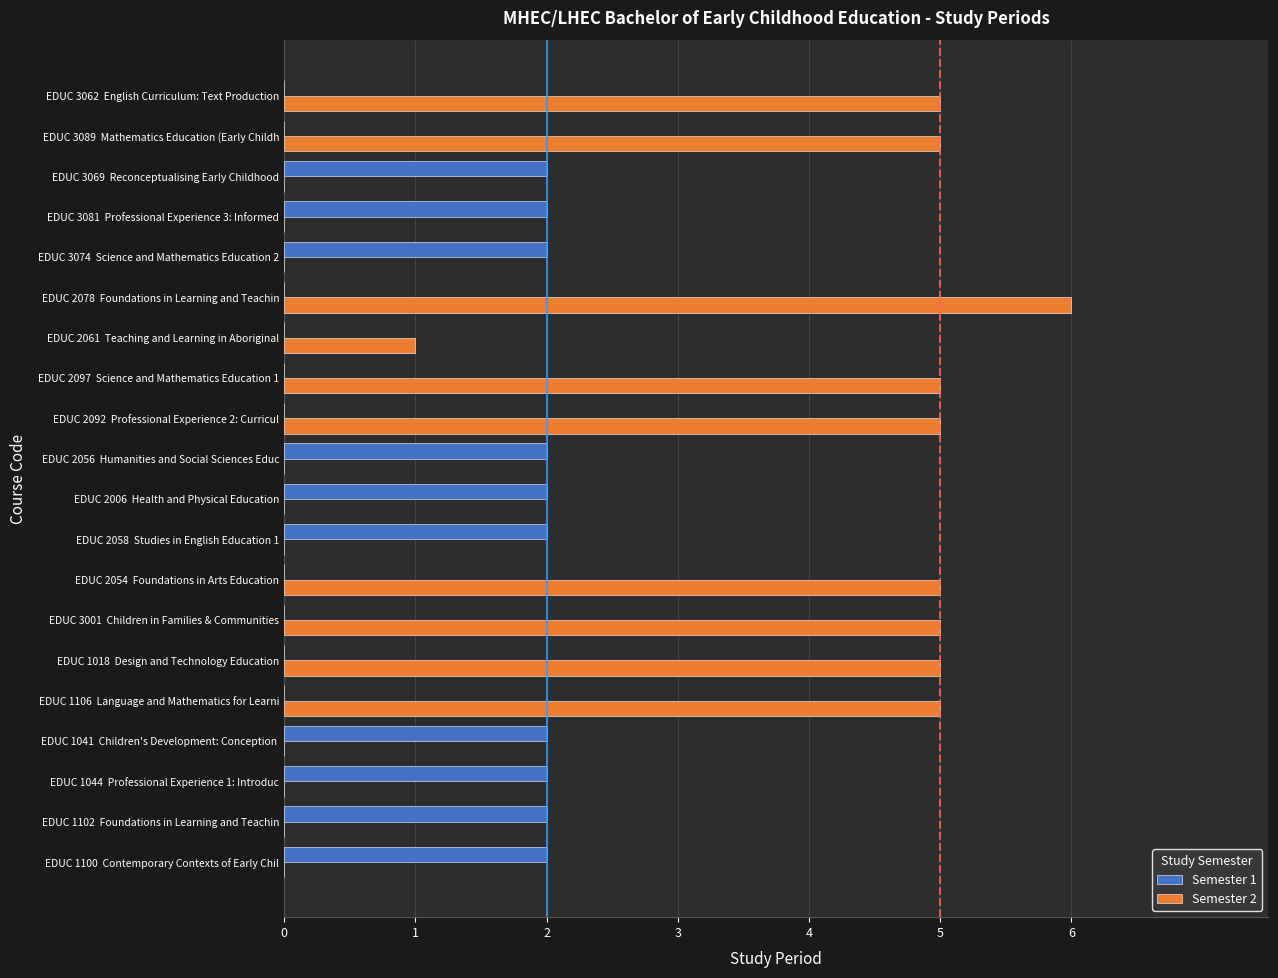

True or false: Semester 1 has a value of 0 at EDUC 2078  Foundations in Learning and Teachin.

True